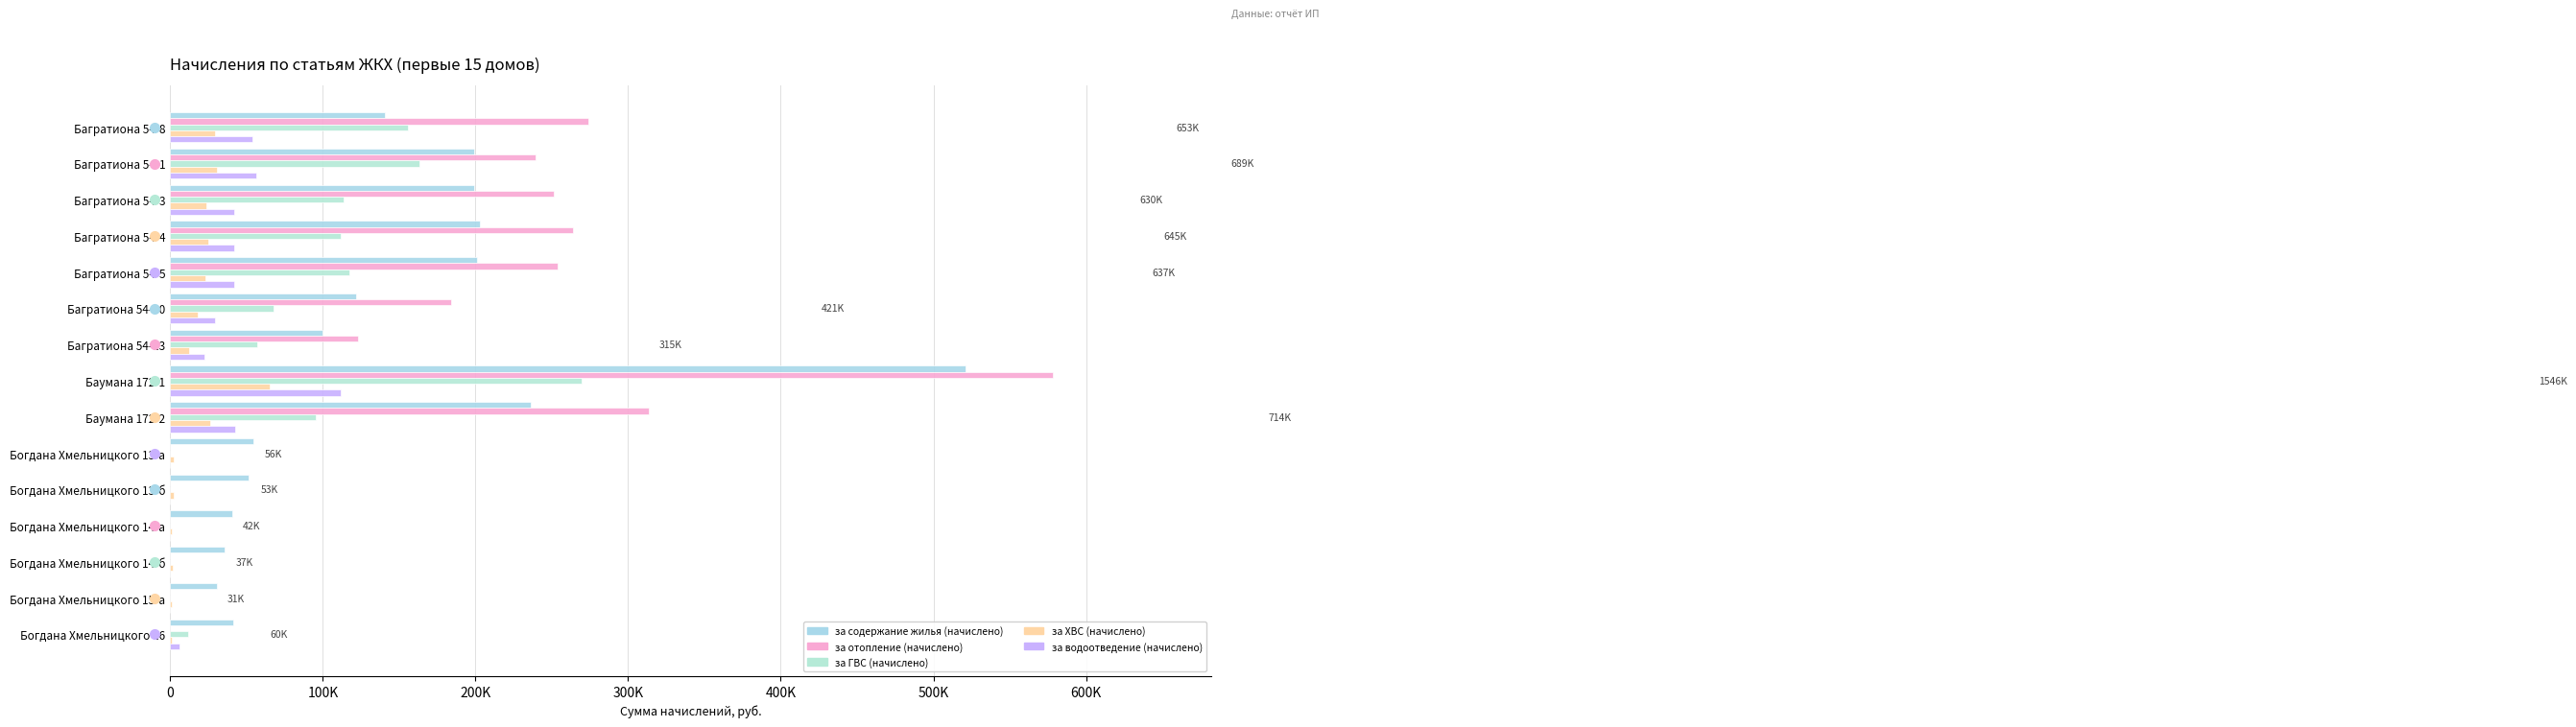

At how many categories does at least one series exceed 96549?

9